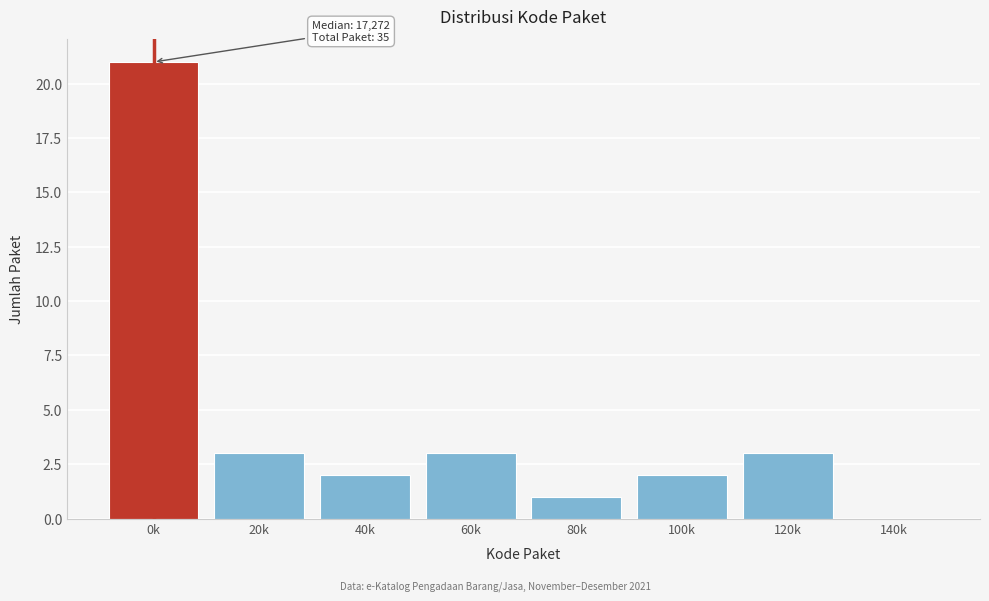

Reading right to left, list all the values displayed in this chart.

140k=0	120k=3	100k=2	80k=1	60k=3	40k=2	20k=3	0k=21